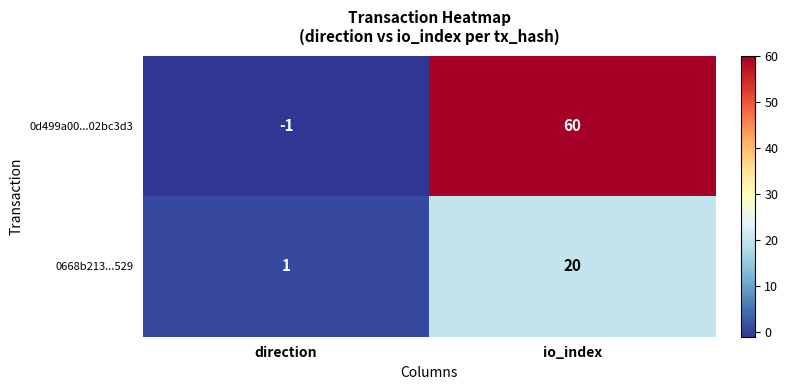

Rank the series by their average value, from lowest to highest.

0668b213...529, 0d499a00...02bc3d3